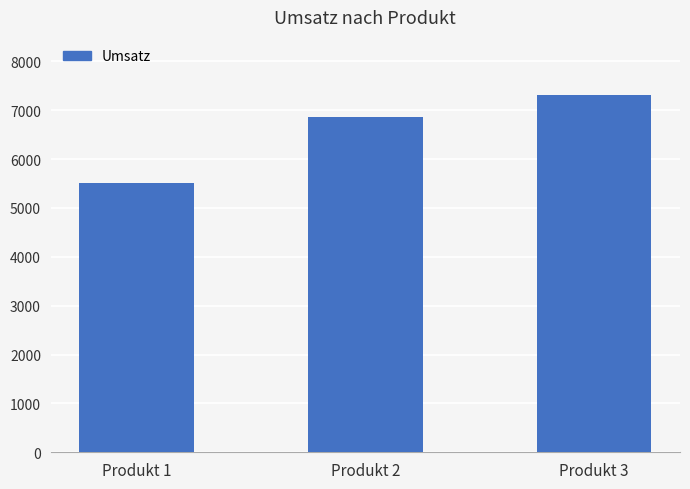

How many data points does each series have?

3